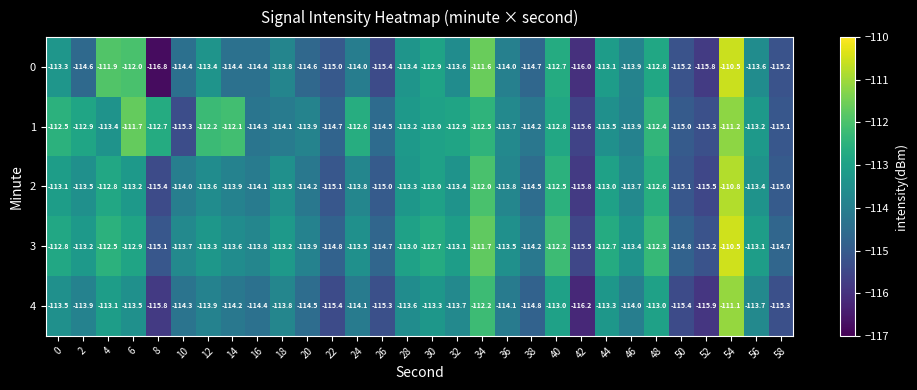

At which label does 3 reach its minimum?

42